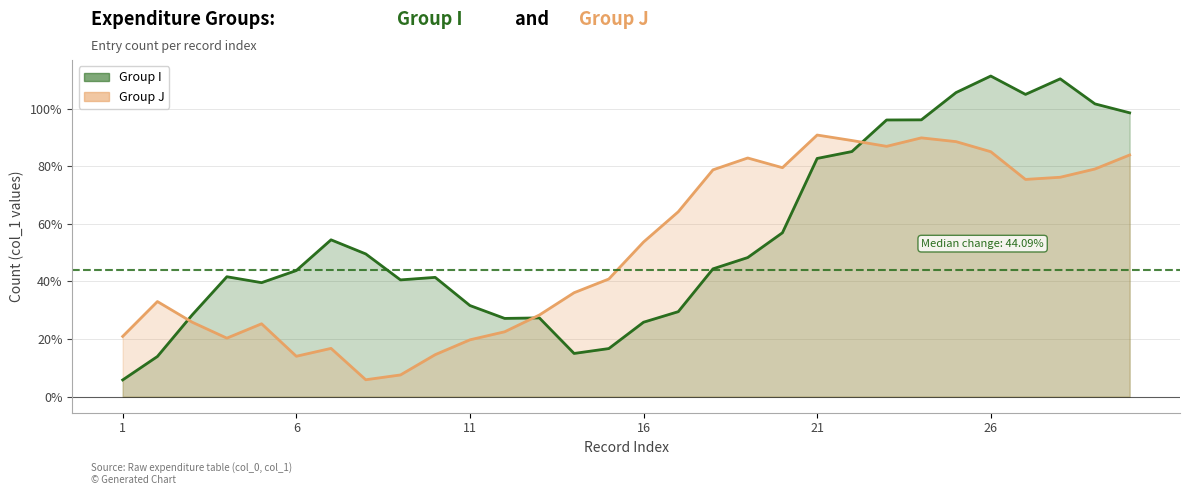

How many lines are shown in the chart?

2